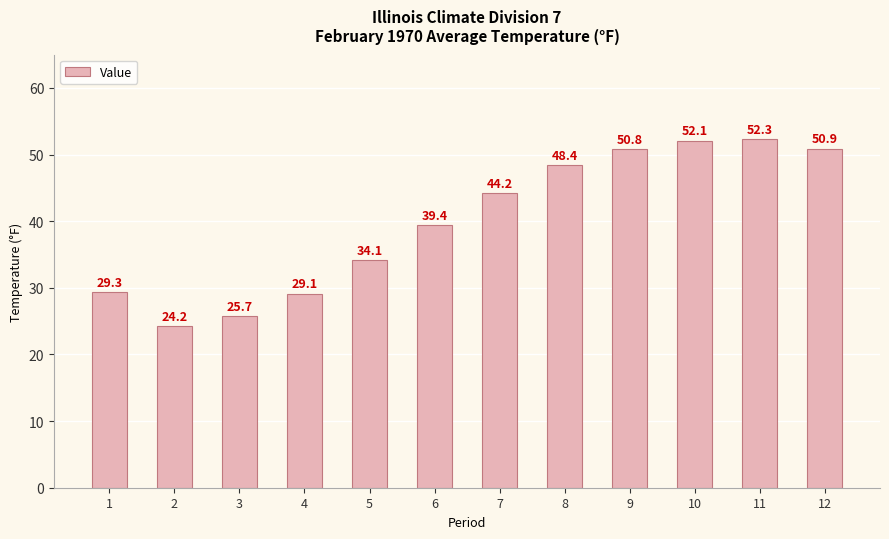

Which has a higher value, 1 or 2?

1